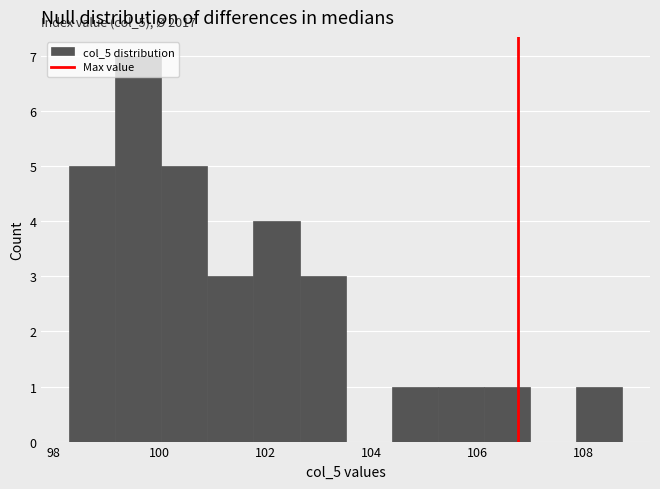

Which range on the x-axis has the tallest bar?

99.2 to 100.0